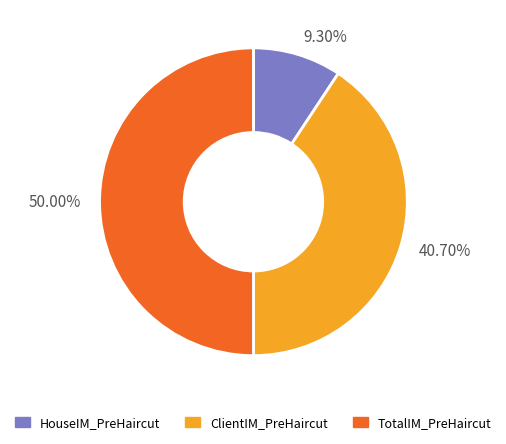

Which category has the biggest portion of the pie?

50.00%